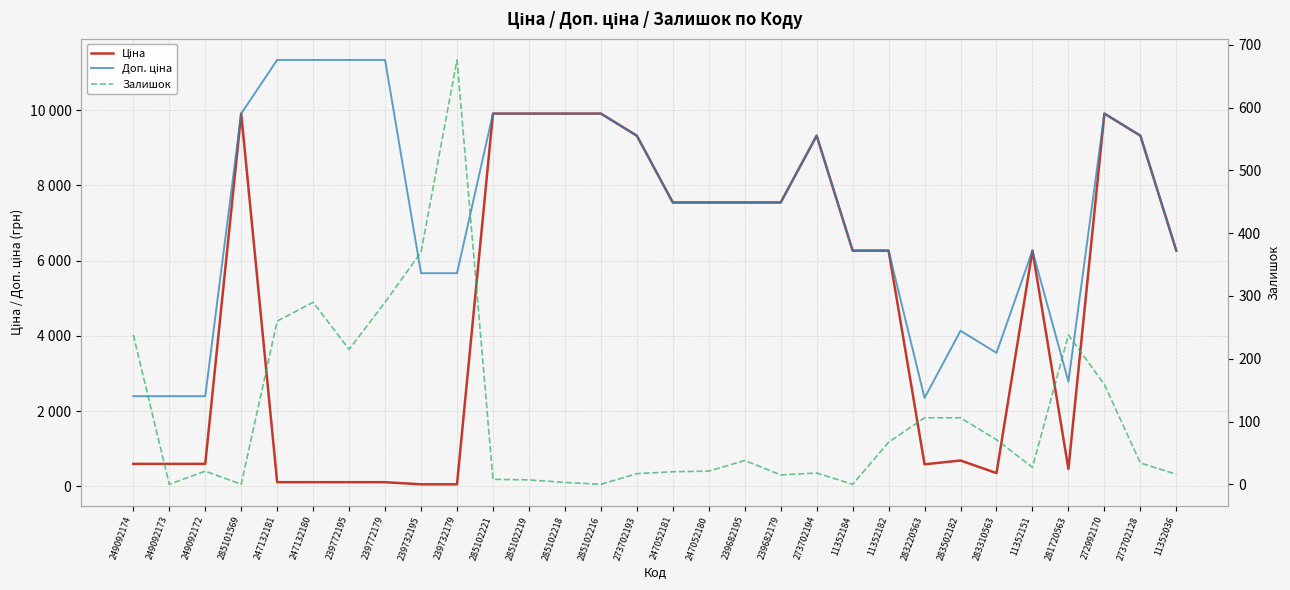

What is the total value across all series at 239732179?

6399.7